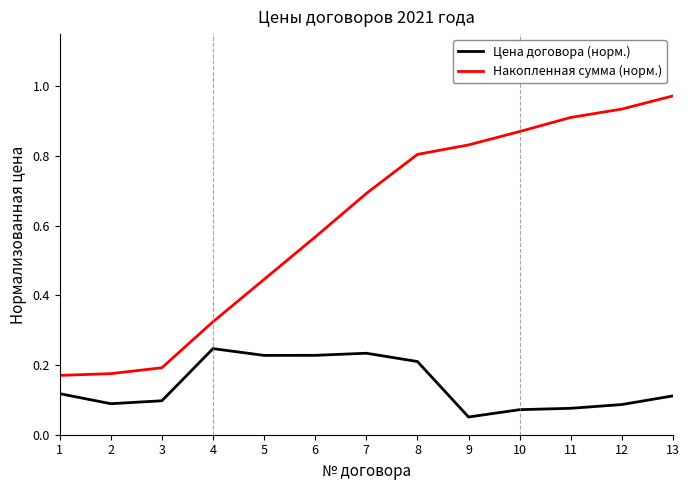

At which category is the sum across all series the highest?

13